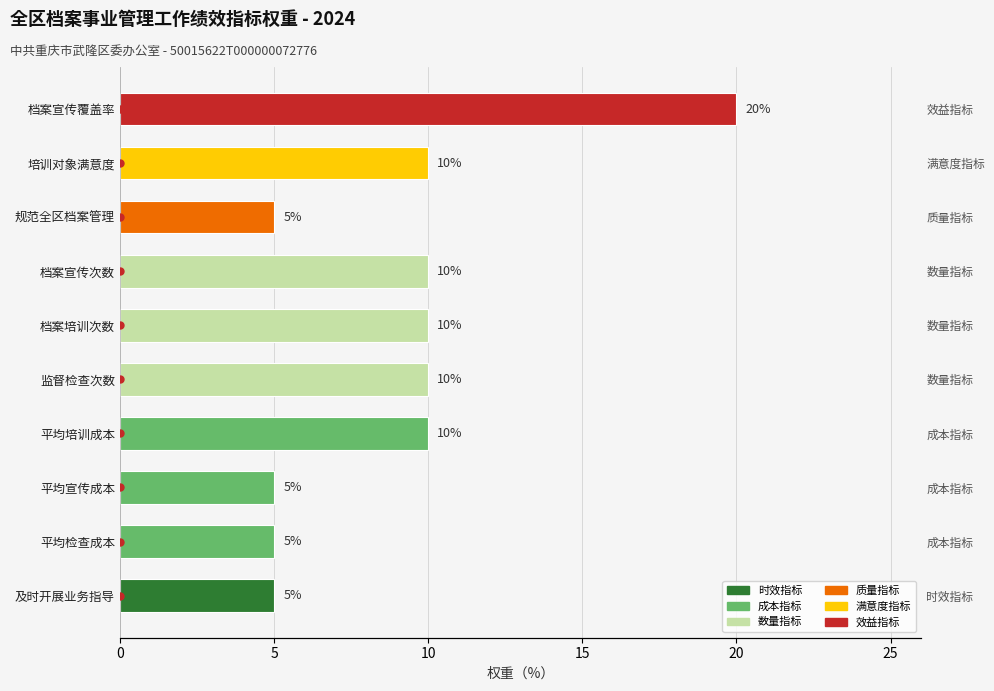

List the labels in order of value, smallest first.

及时开展业务指导, 平均检查成本, 平均宣传成本, 规范全区档案管理, 平均培训成本, 监督检查次数, 档案培训次数, 档案宣传次数, 培训对象满意度, 档案宣传覆盖率